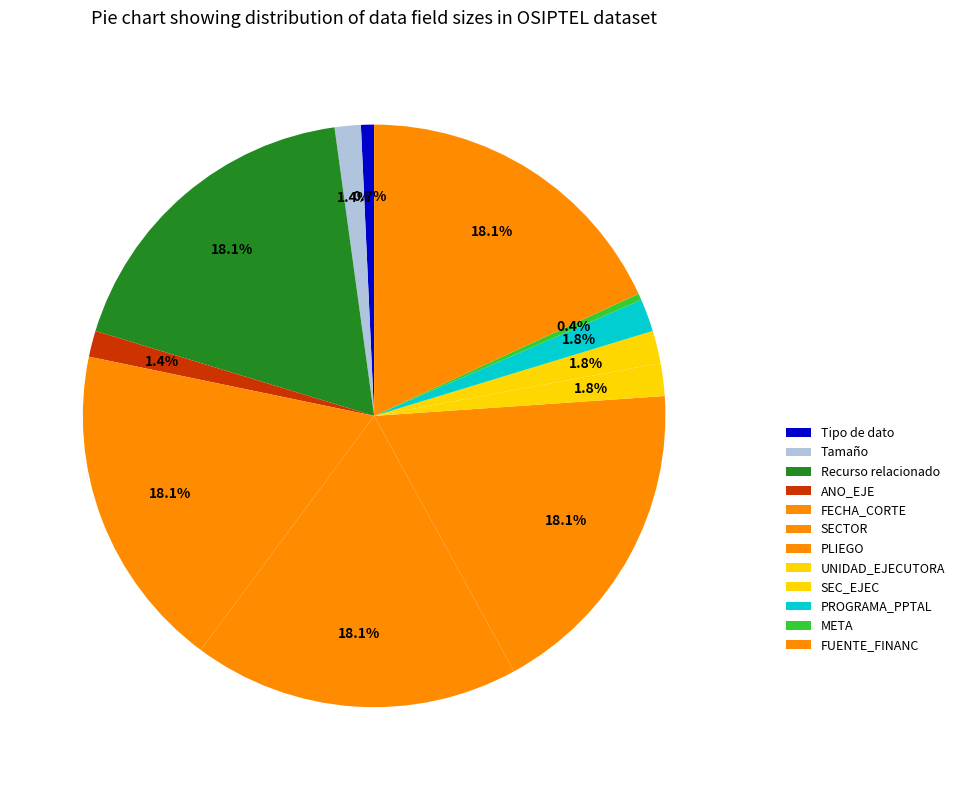

Does SEC_EJEC account for over 50% of the chart?

No